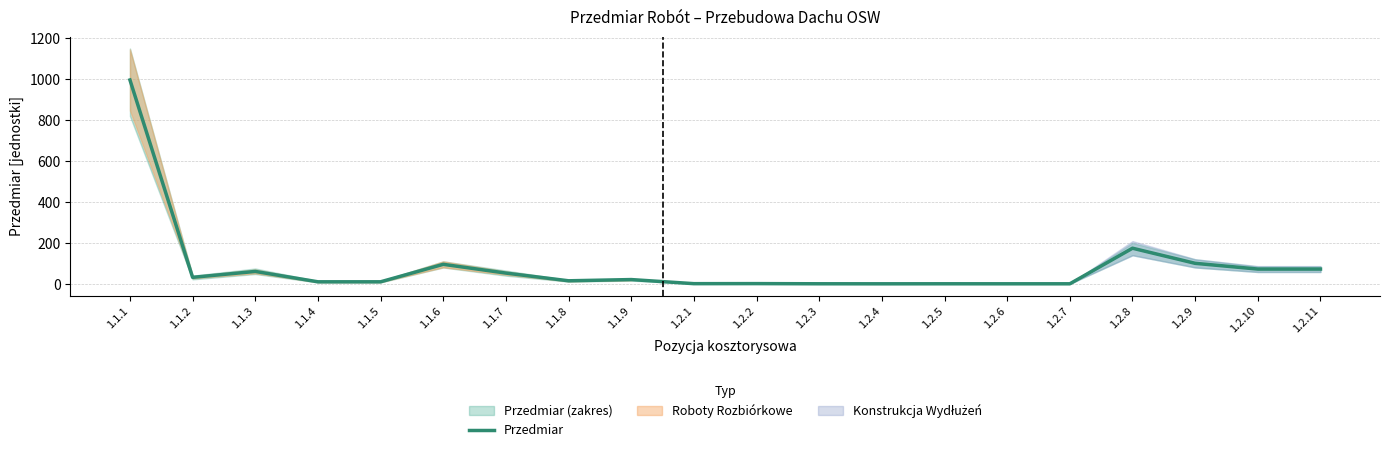

Reading left to right, list all the values displayed in this chart.

1.1.1=996.2	1.1.2=31.8	1.1.3=60.6	1.1.4=10.0	1.1.5=10.0	1.1.6=95.4	1.1.7=52.6	1.1.8=15.0	1.1.9=20.9	1.2.1=0.9	1.2.2=1.2	1.2.3=0.4	1.2.4=0.2	1.2.5=0.3	1.2.6=0.3	1.2.7=0.3	1.2.8=174.2	1.2.9=100.3	1.2.10=72.3	1.2.11=72.3